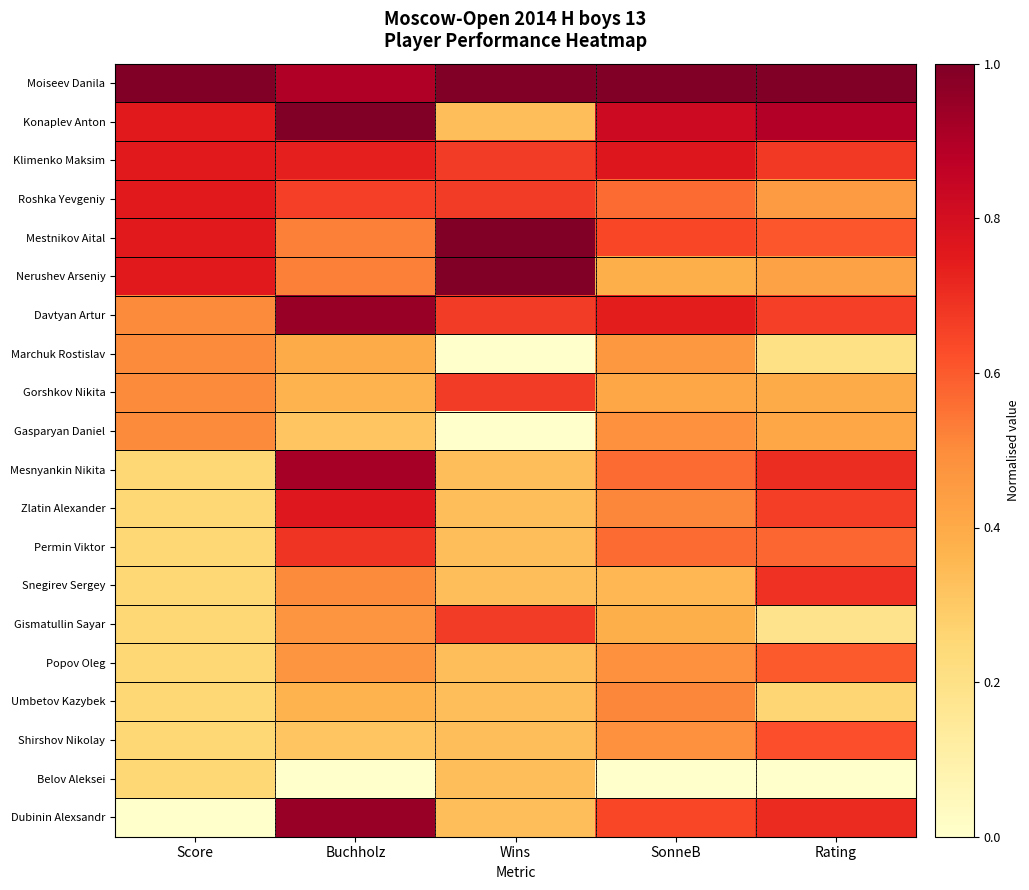

What is the difference between the highest and lowest values at SonneB?

1.0